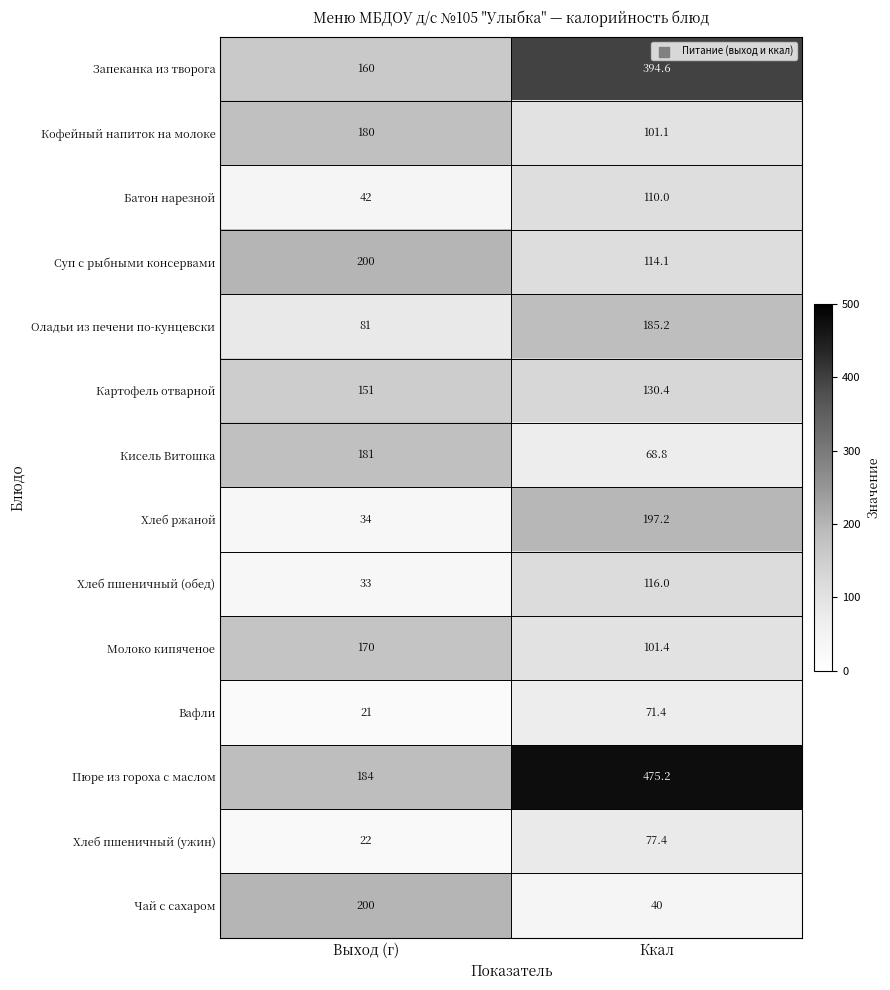

What is the sum of the Кофейный напиток на молоке values at Выход (г) and Ккал?

281.1